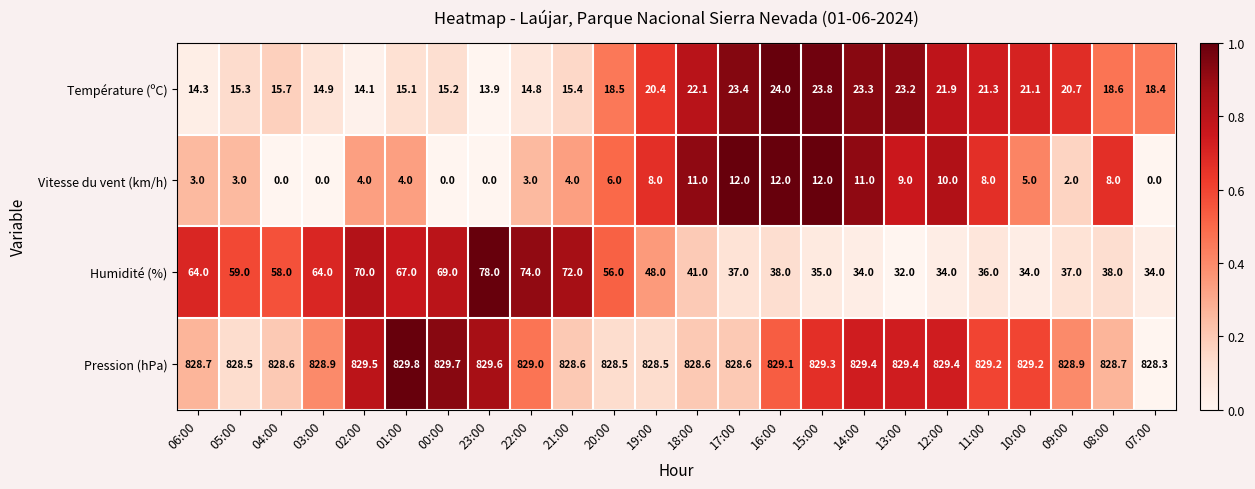

At how many categories does at least one series exceed 0?

24